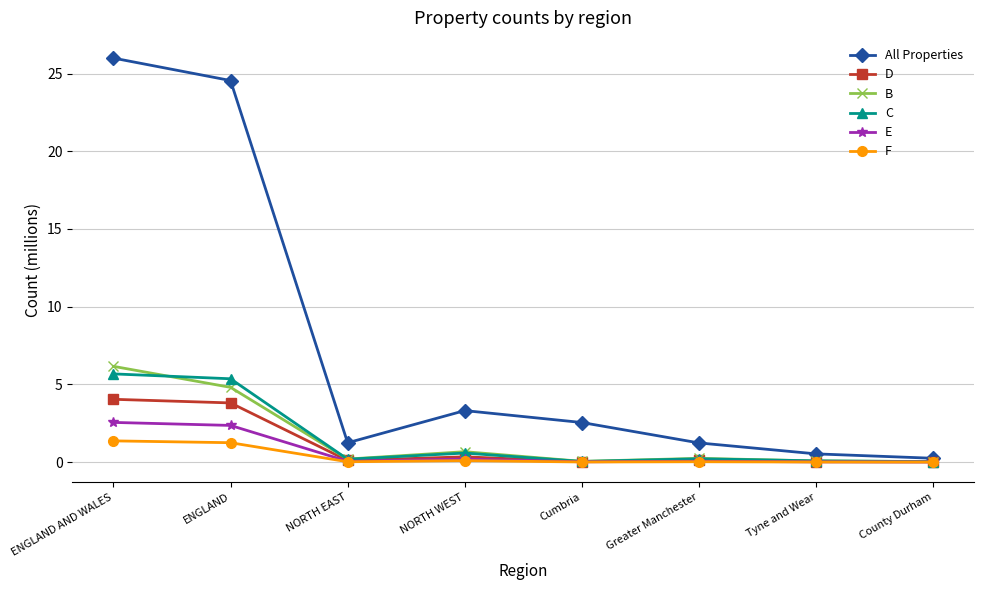

Does the chart have visible grid lines?

Yes